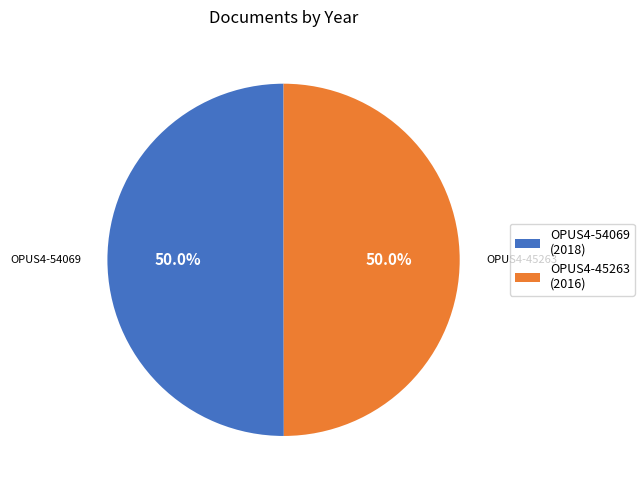

True or false: OPUS4-45263 accounts for 50% of the total.

True